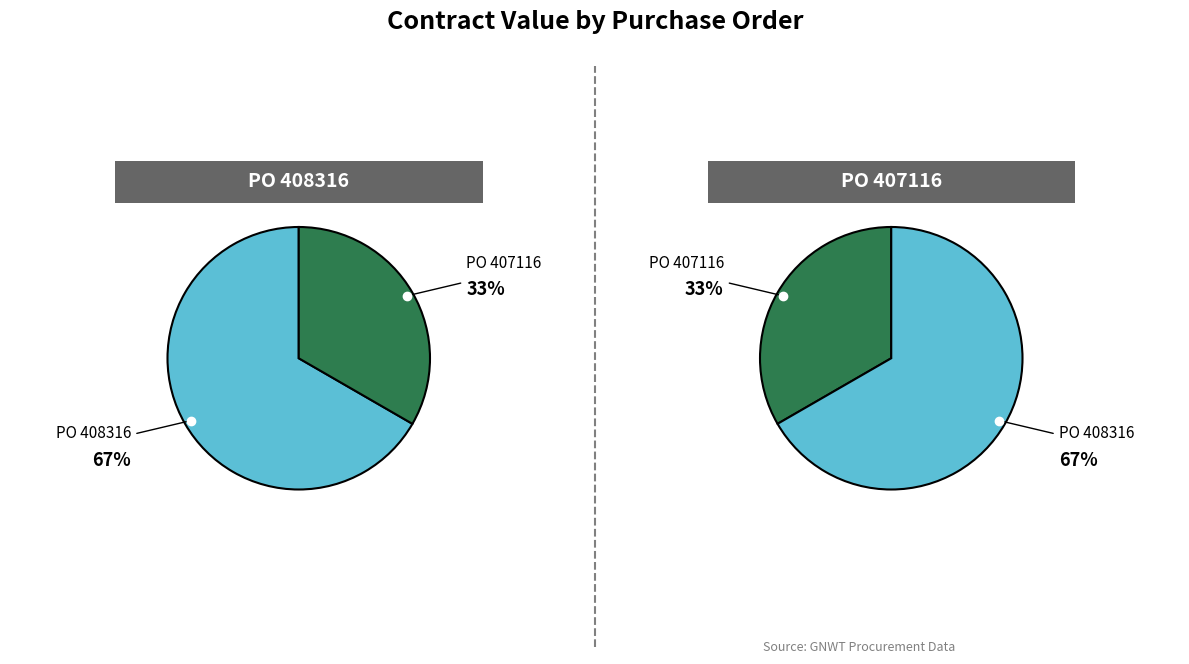

Rank the categories by value from highest to lowest.

PO 408316, PO 407116